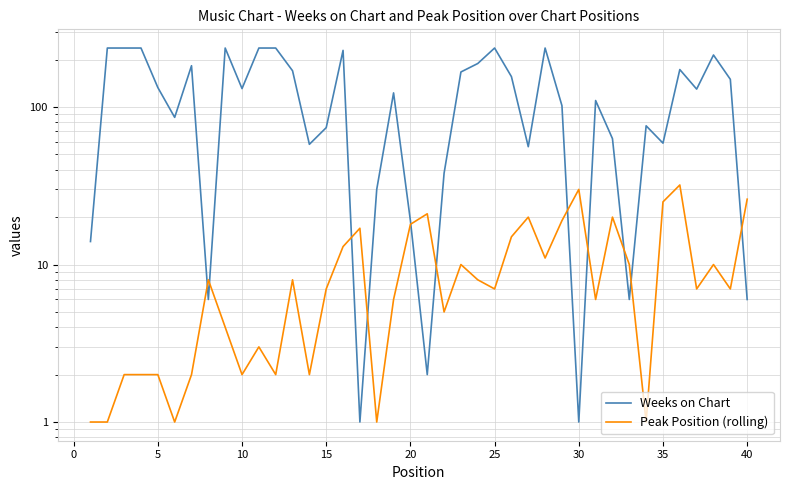

Rank the series by their maximum value, from lowest to highest.

Peak Position (rolling), Weeks on Chart